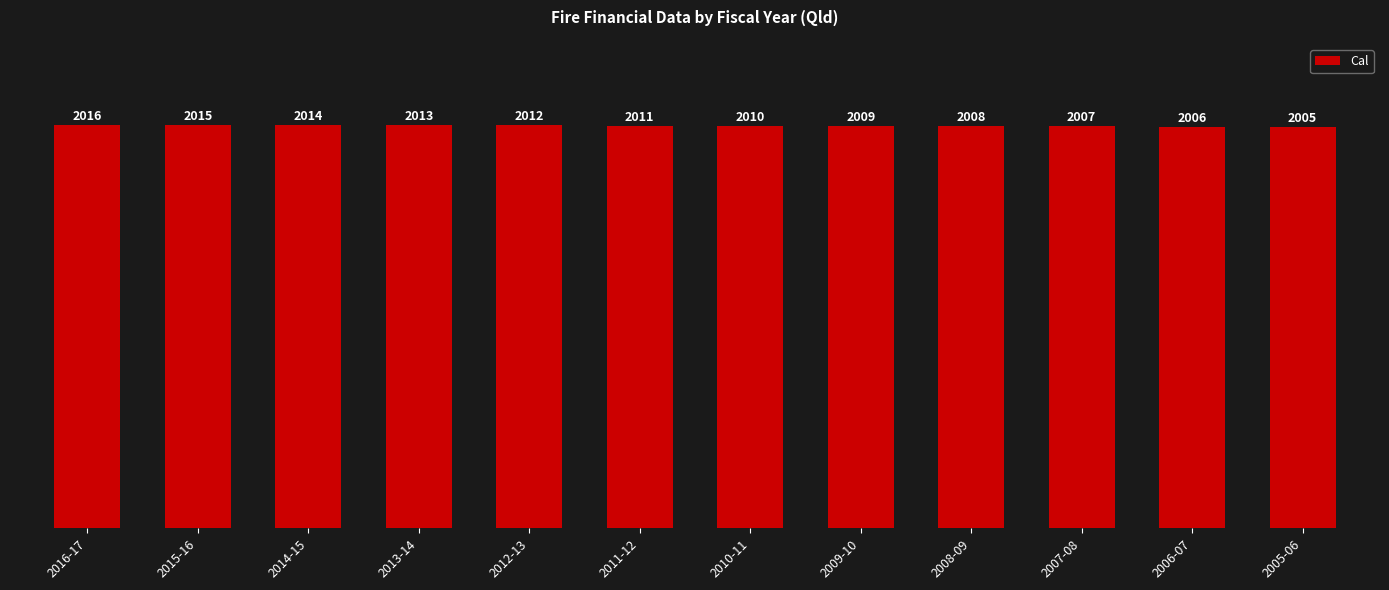

Reading right to left, what are all the values shown in this chart?

2005	2006	2007	2008	2009	2010	2011	2012	2013	2014	2015	2016